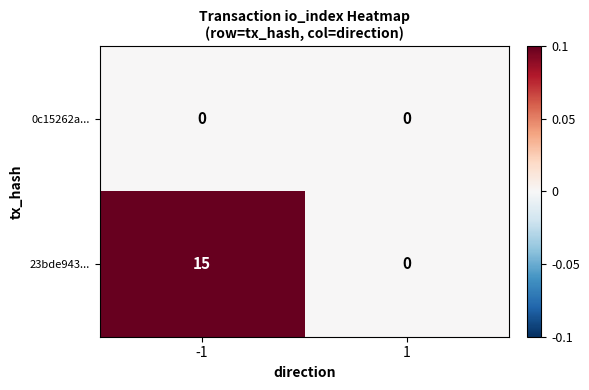

Is it true that 23bde943... equals 6 at 1?

False